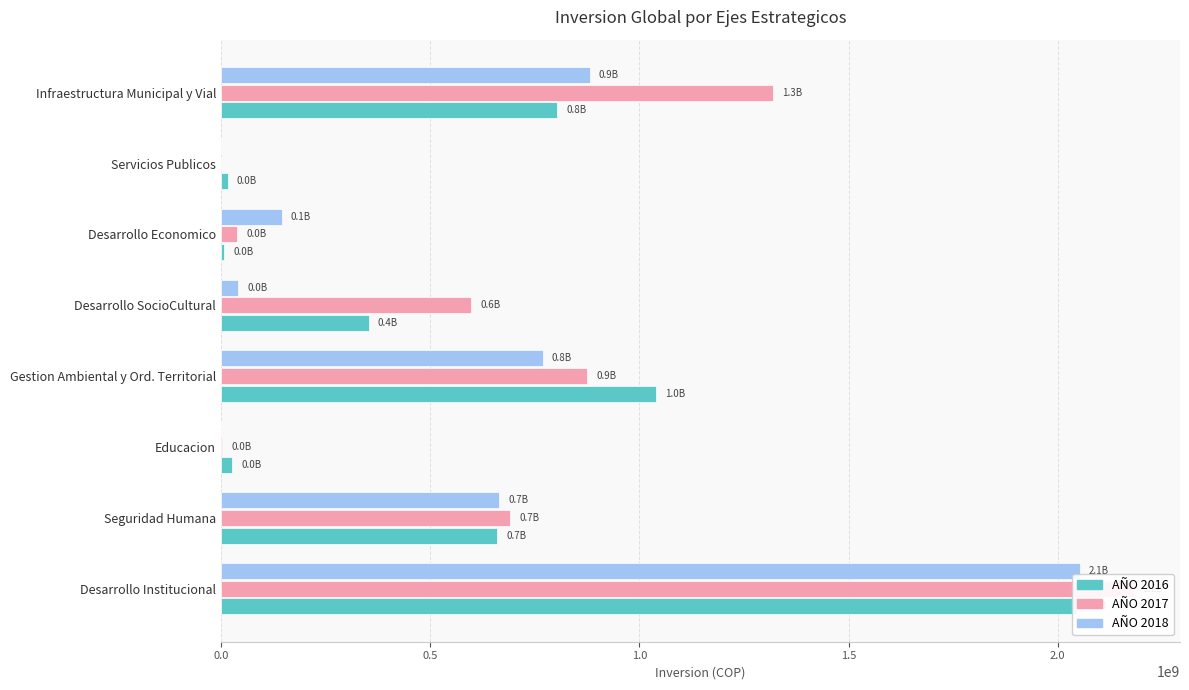

How many data points in AÑO 2018 are less than 665228946?

4